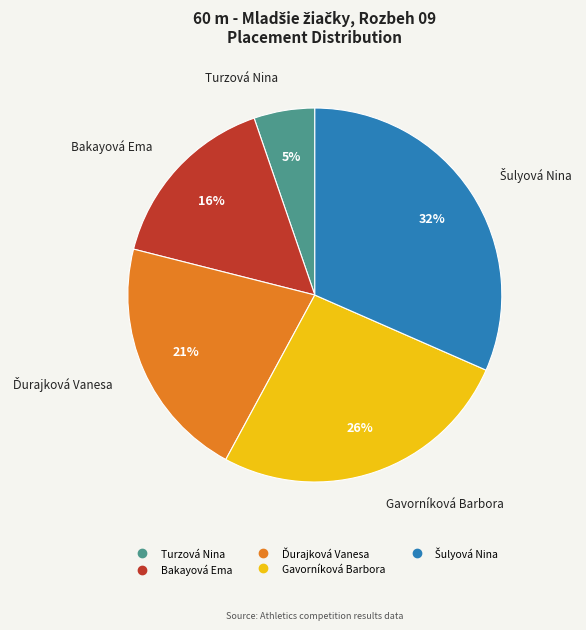

To the nearest percent, what portion does Turzová Nina represent?

5%